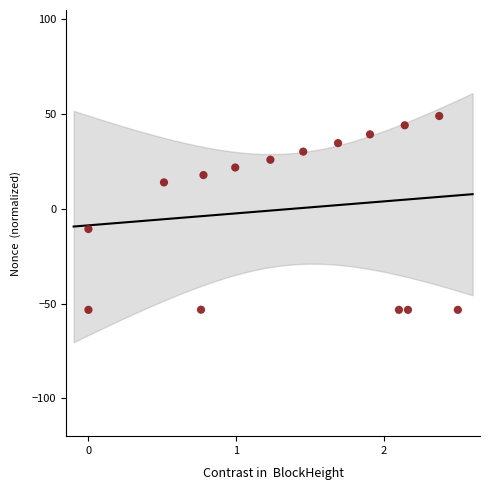

What is the range of X values (max minus min)?

2.5